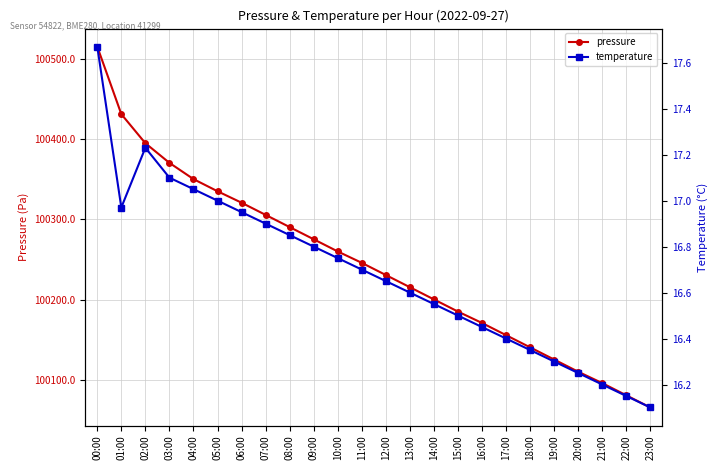

In temperature, how many points are higher than both neighbors (excluding endpoints)?

1